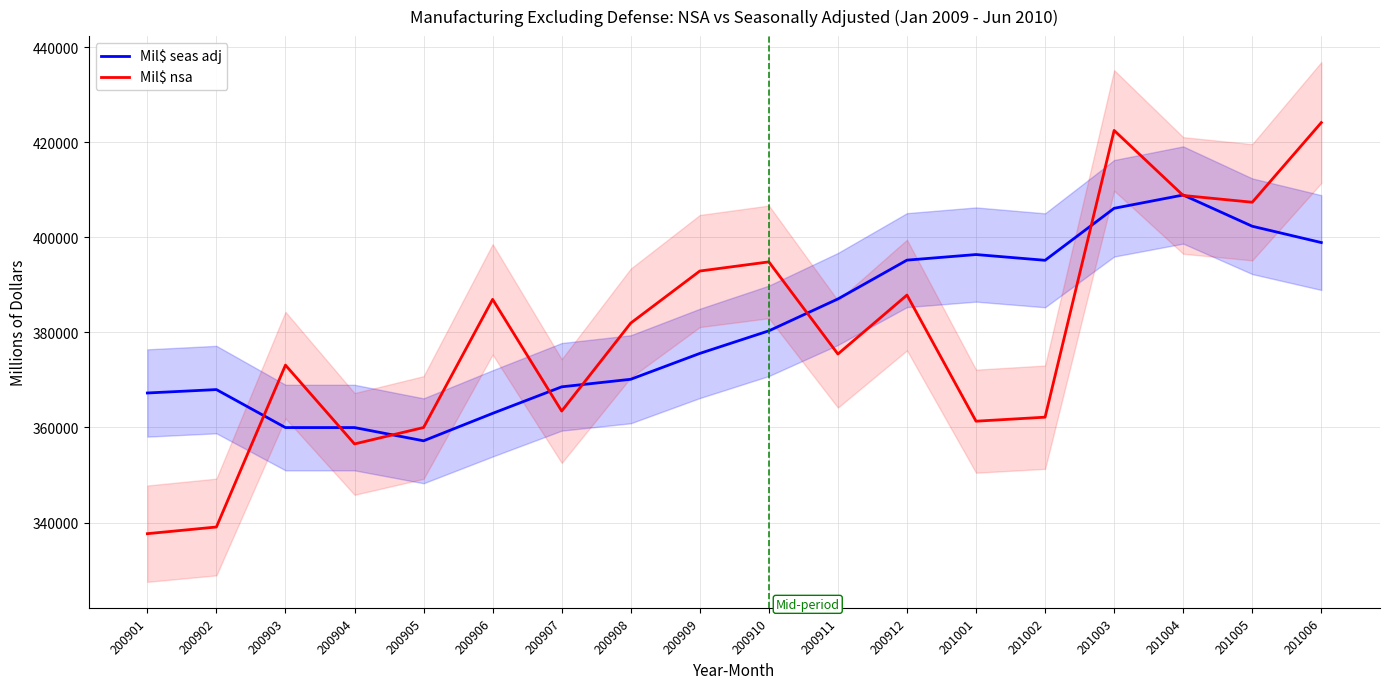

What is the sum of all Mil$ nsa values?

6835900